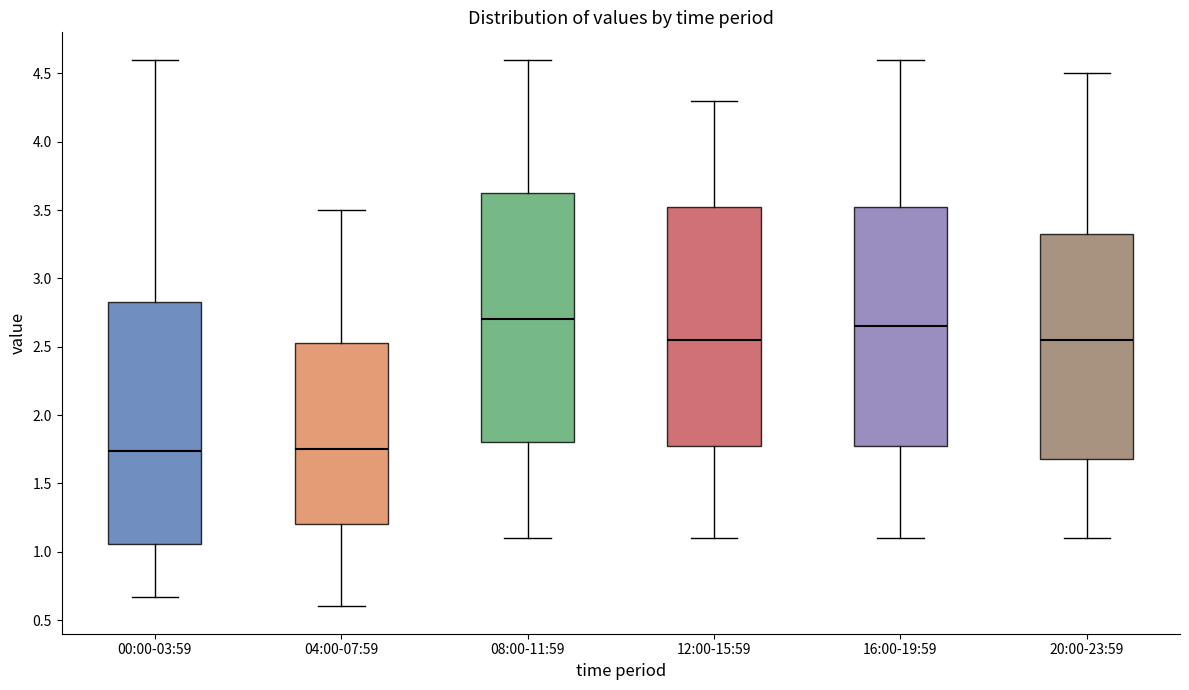

Where does the lower whisker of the box for 16:00-19:59 end on the y-axis? The values are not printed on the chart, so give them approximately, as read against the axis.

1.10